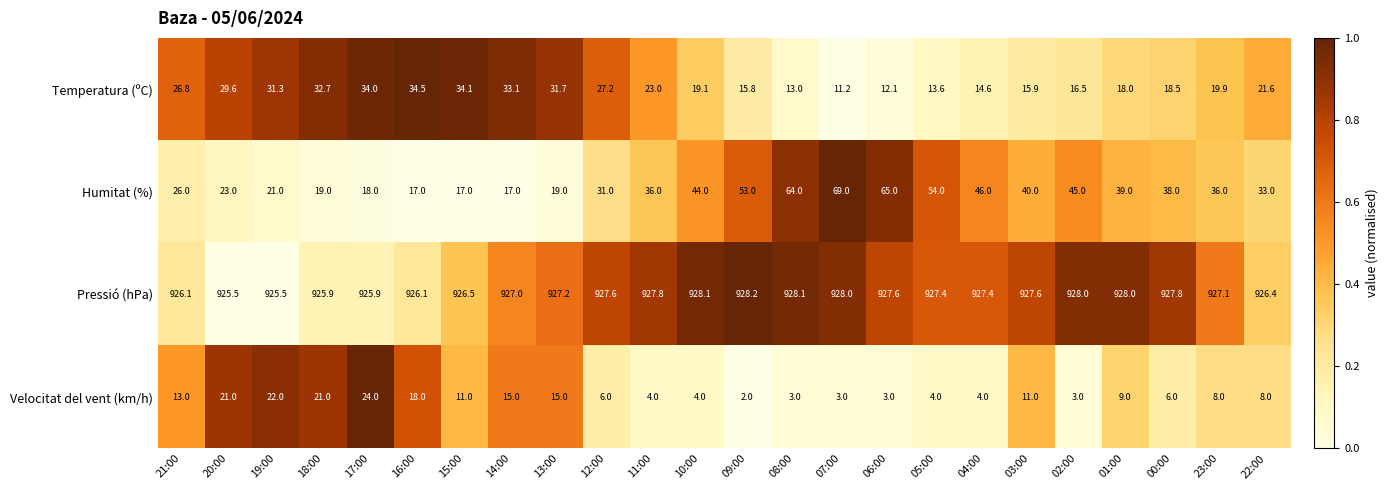

Which series has the largest range (max minus min)?

Humitat (%)